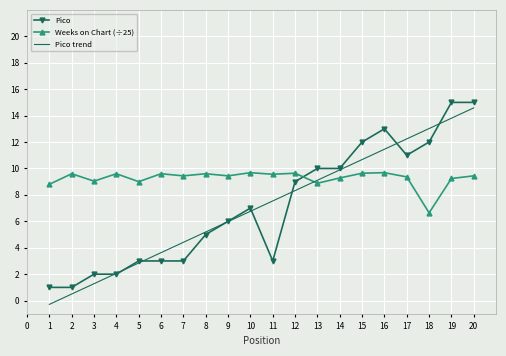

What is the sum of the Weeks on Chart (÷25) values at 5 and 15?

18.6